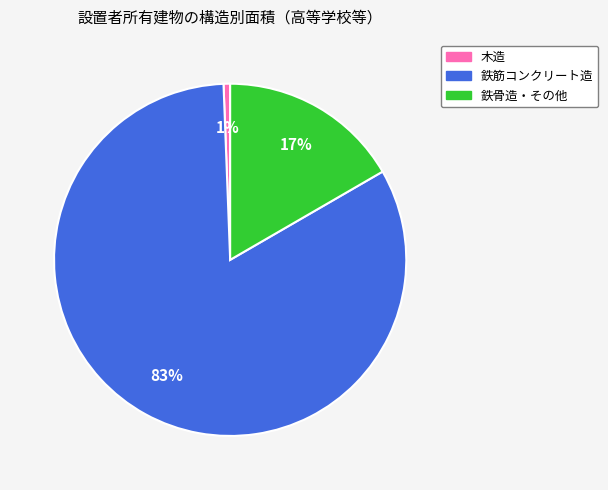

What percentage is the 鉄骨造・その他 slice, to the nearest percent?

17%